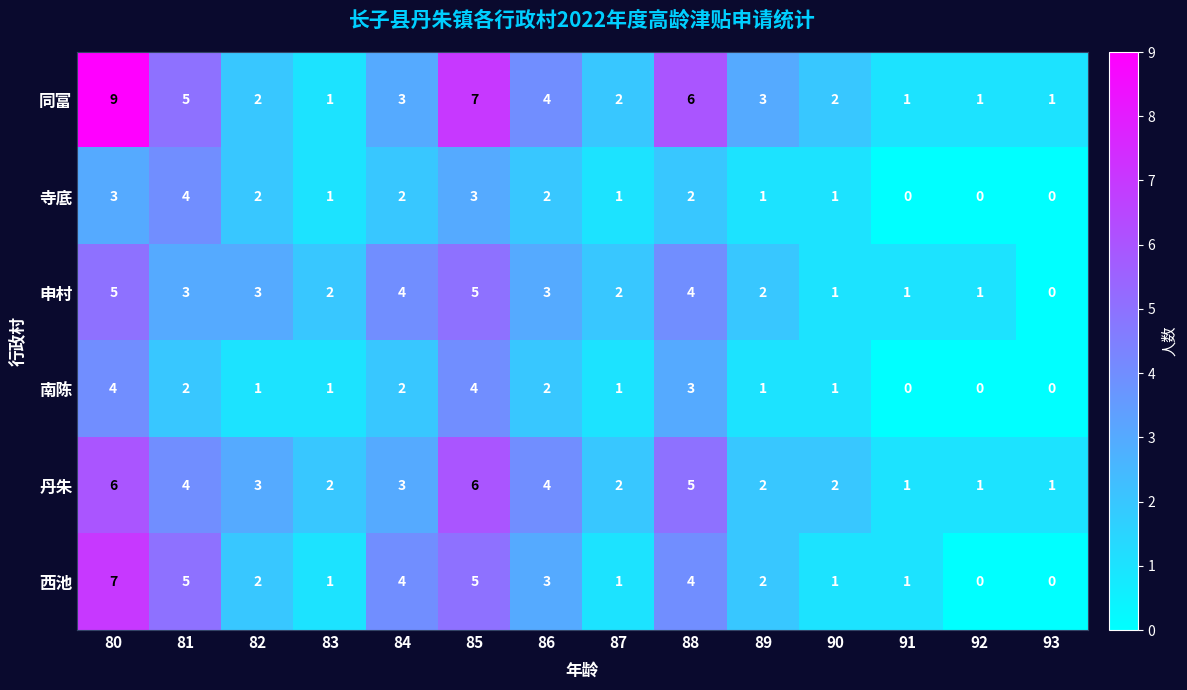

How many 西池 values are between 1 and 4?

9